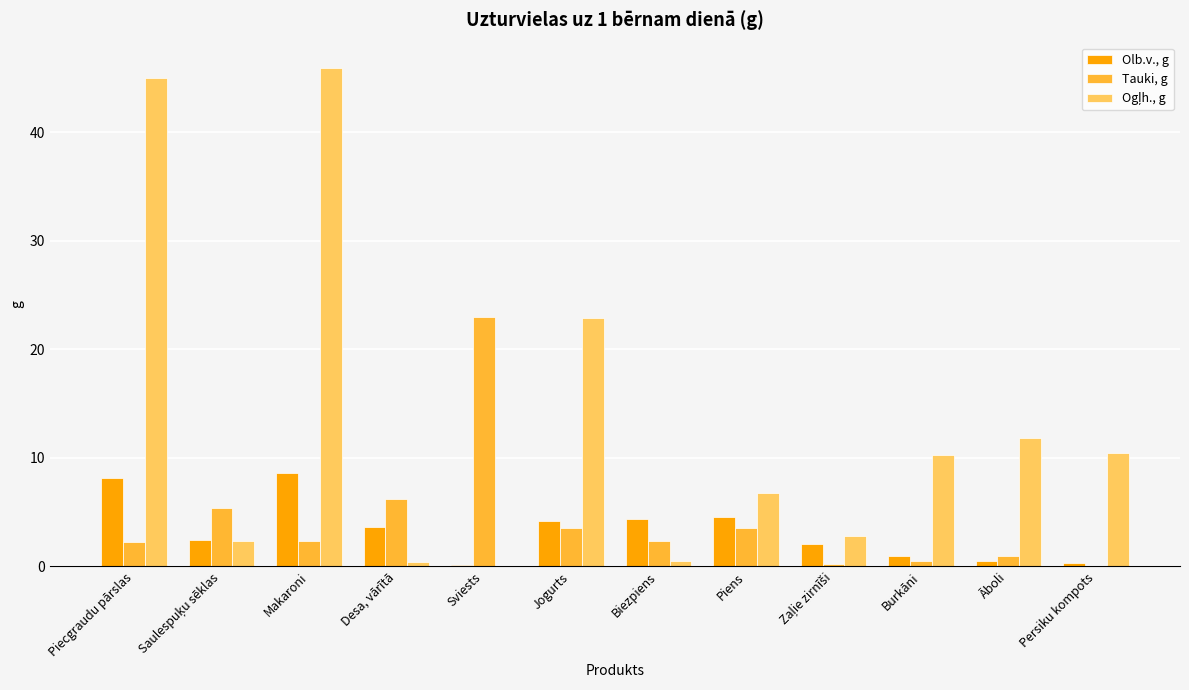

True or false: Tauki, g has a value of 2.4 at Makaroni.

True